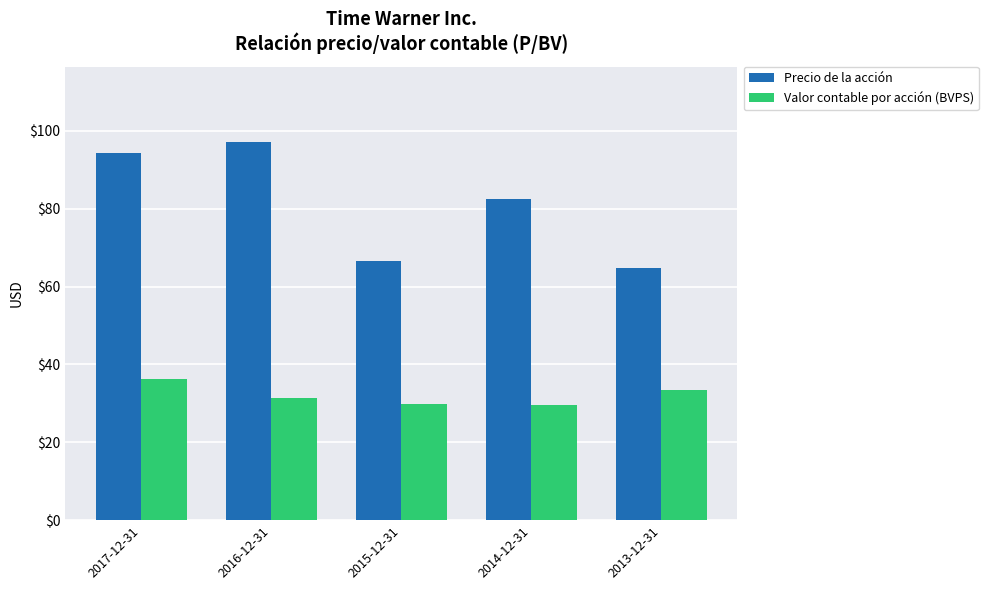

What is the approximate value of Precio de la acción at 2013-12-31?

64.7